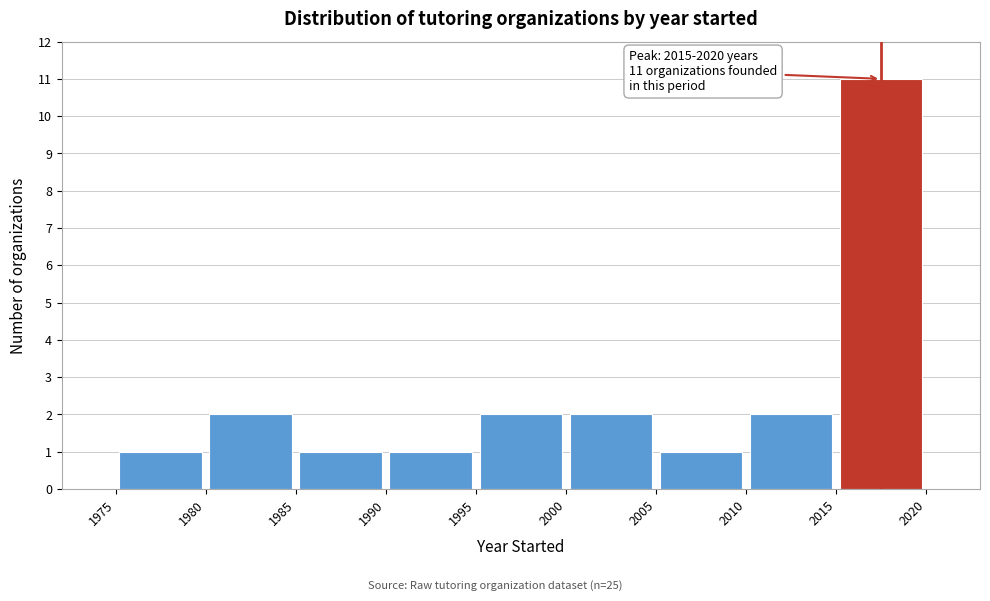

Over which range of the x-axis is the bar tallest?

2015 to 2020